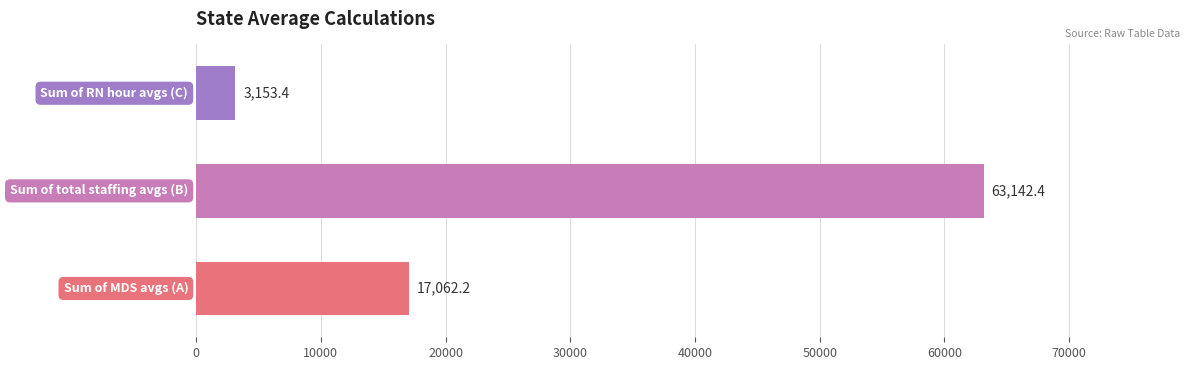

What is the difference between the maximum and minimum values?

59989.0